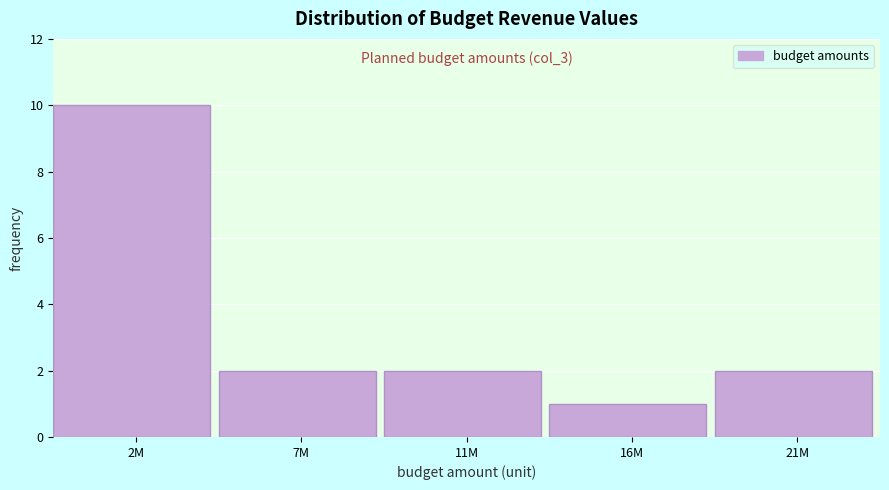

Reading left to right, what are all the values shown in this chart?

2M=10	7M=2	11M=2	16M=1	21M=2